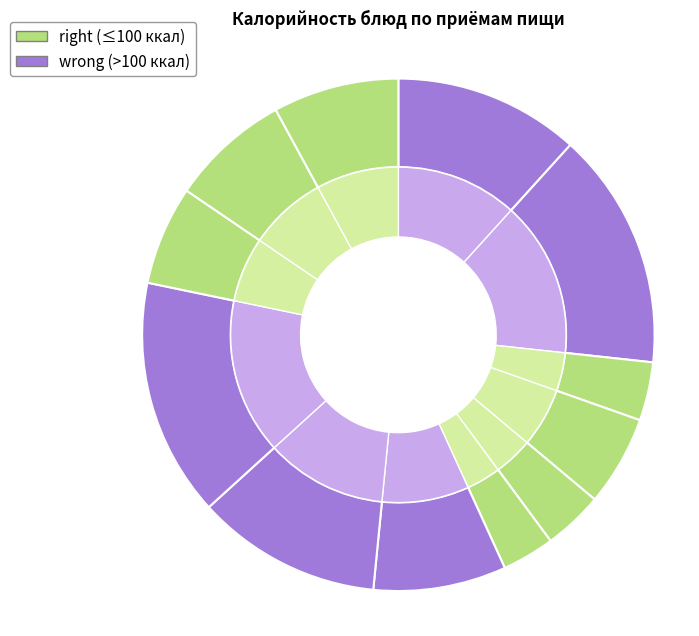

How many segments does this pie chart have?

12